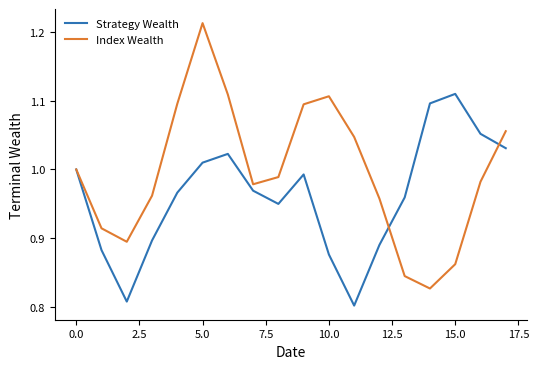

In Strategy Wealth, how many points are lower than both neighbors (excluding endpoints)?

3